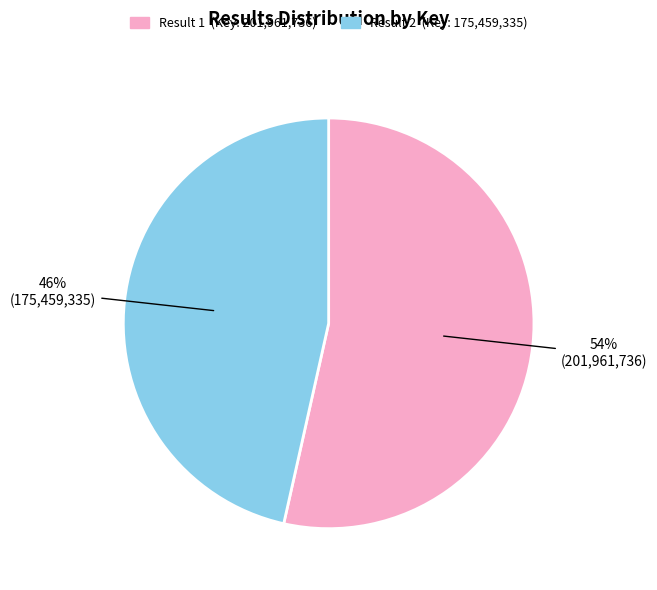

To the nearest percent, what is the average slice percentage?

50%